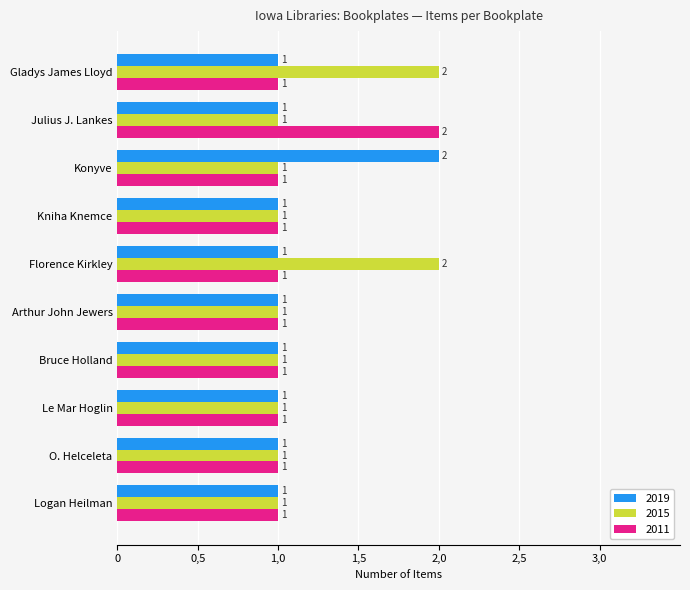

What is the maximum value for 2011?

2